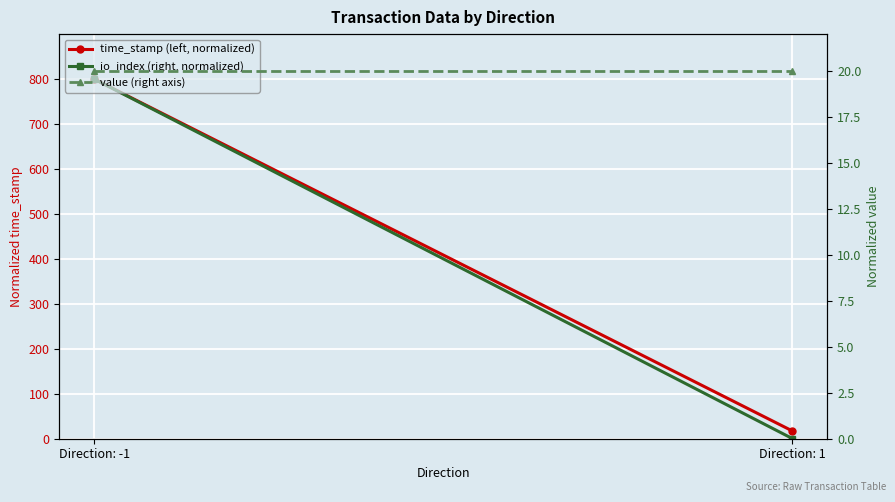

True or false: io_index (right, normalized) has a value of 0.4 at Direction: 1.

False